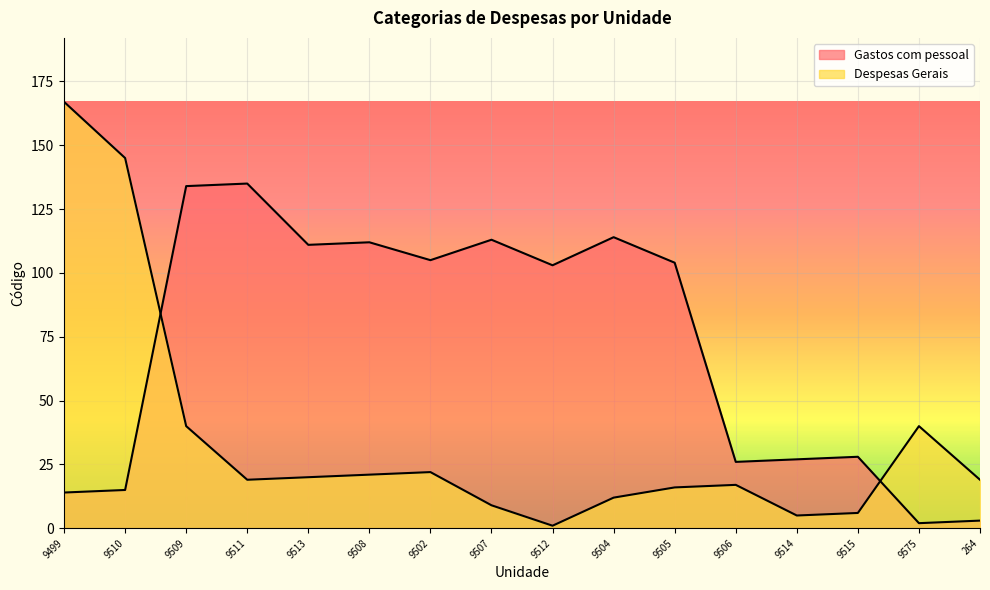

What is the spread (max minus min) of values at 9512?

102